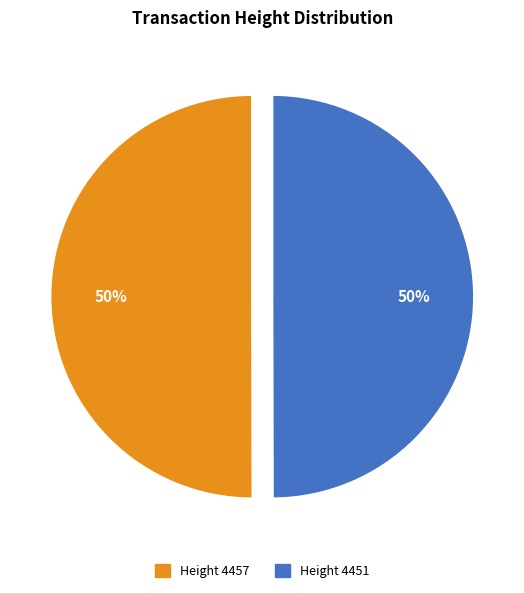

Approximately how many times larger is the value at Height 4457 compared to Height 4451?

1.0